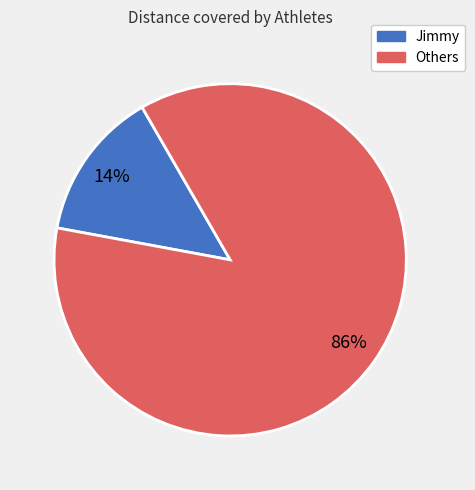

Is there a majority slice in this chart?

Yes